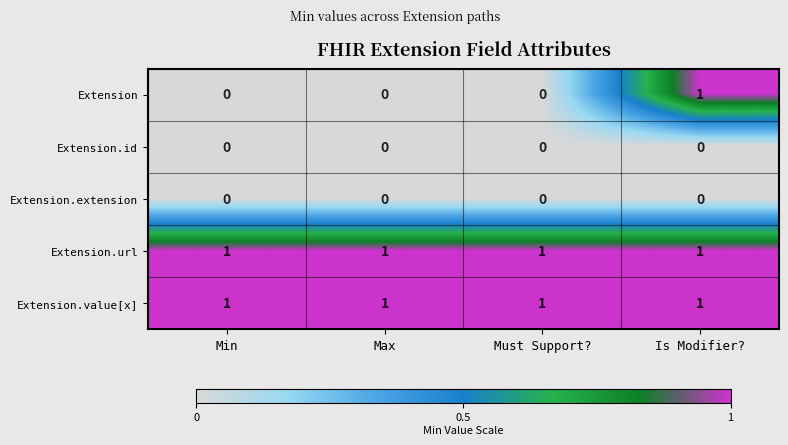

Which series has the widest spread of values?

Extension